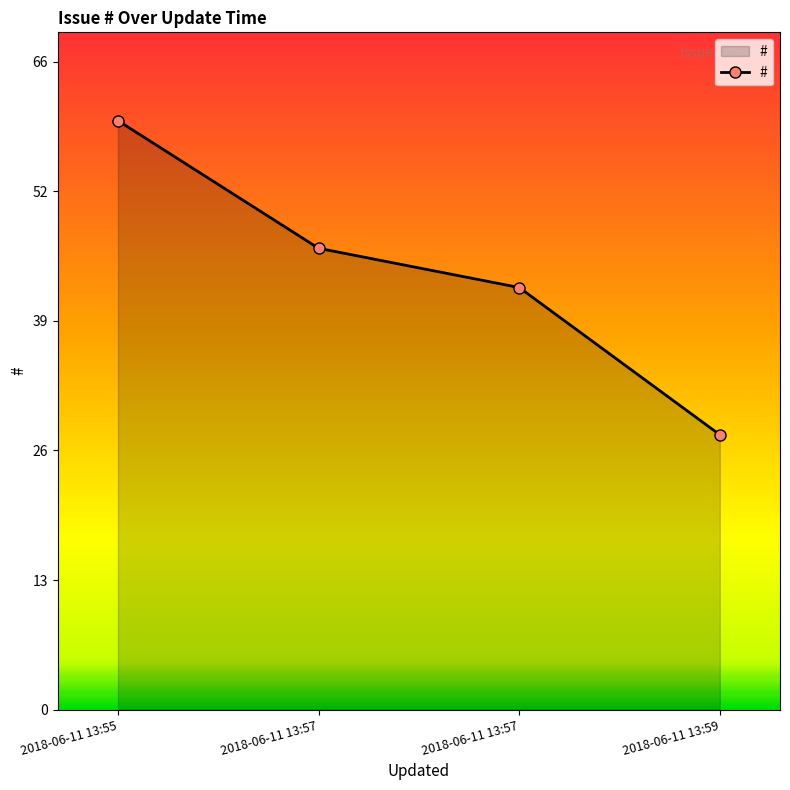

Reading left to right, transcribe all the data shown in this chart.

60	47	43	28